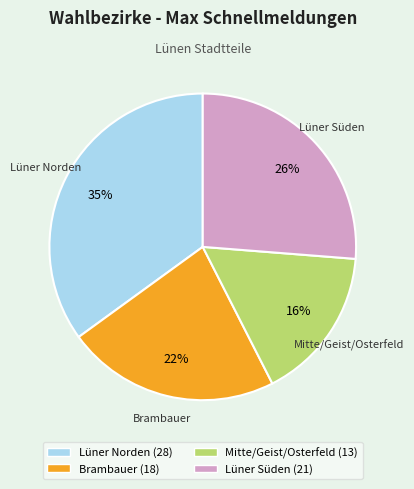

Which slice is the largest?

Lüner Norden